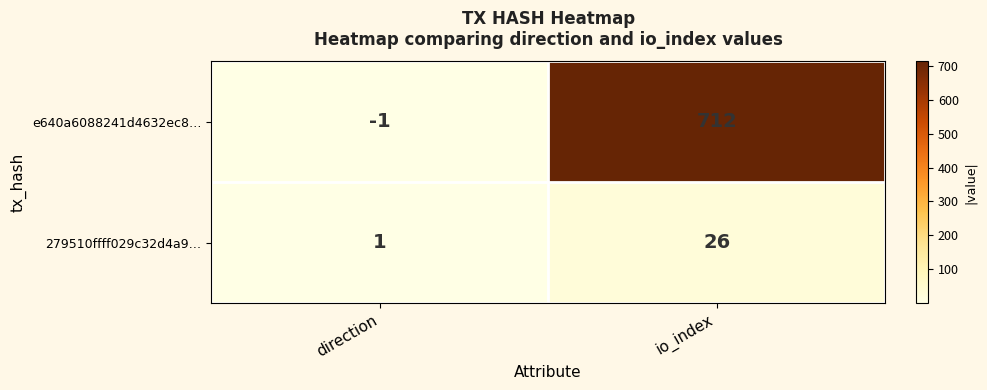

The value of e640a6088241d4632ec8… at direction is -1. True or false?

True